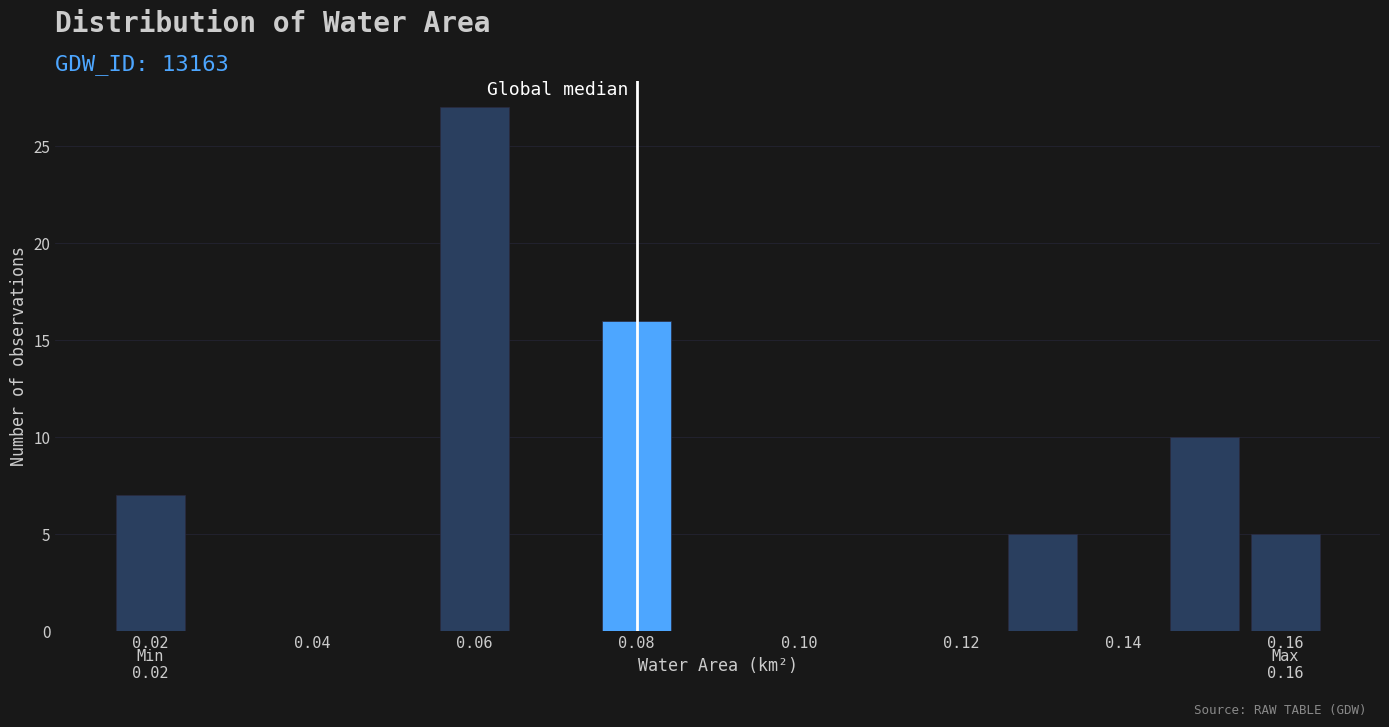

Over which range of the x-axis is the bar tallest?

0.055 to 0.065